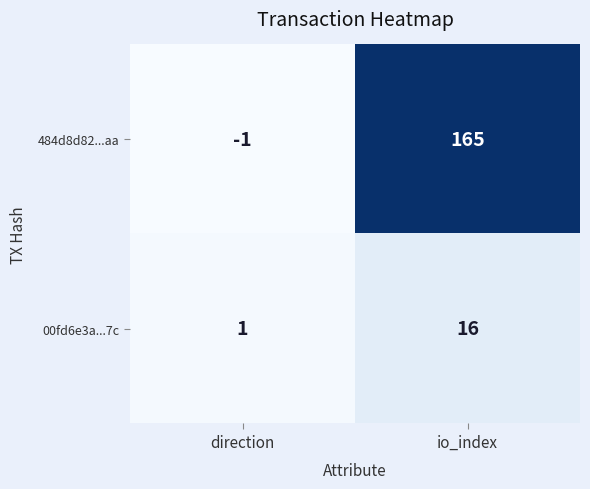

At direction, list the series in order from largest to smallest.

00fd6e3a...7c, 484d8d82...aa